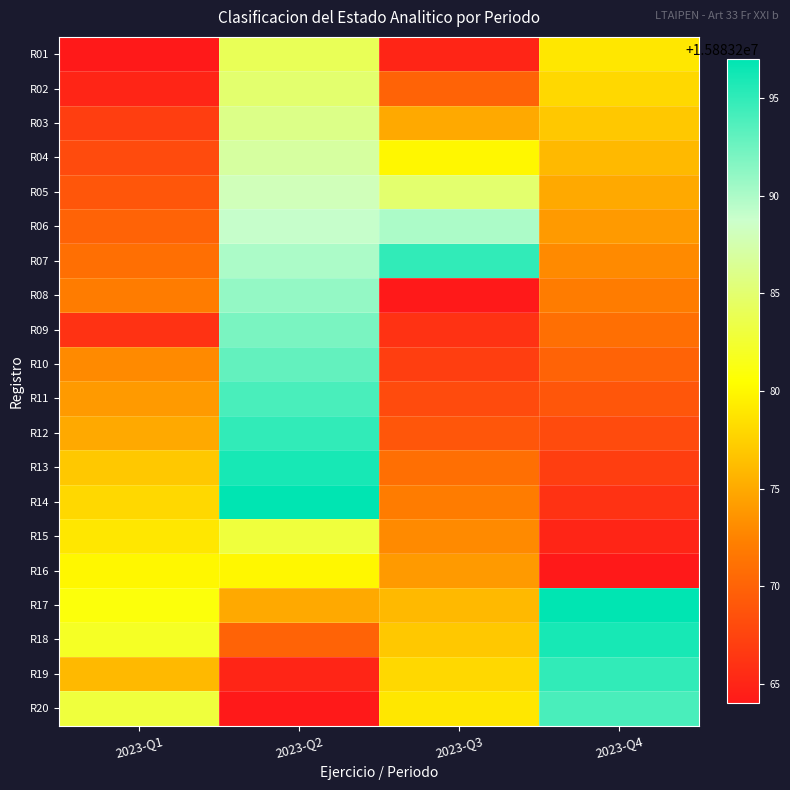

What is the total value across all series at 2023-Q4?

317665526